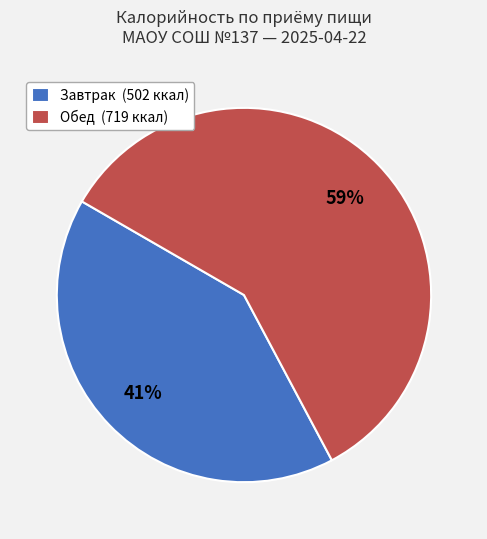

What percentage is the Завтрак (502 ккал) slice, to the nearest percent?

41%